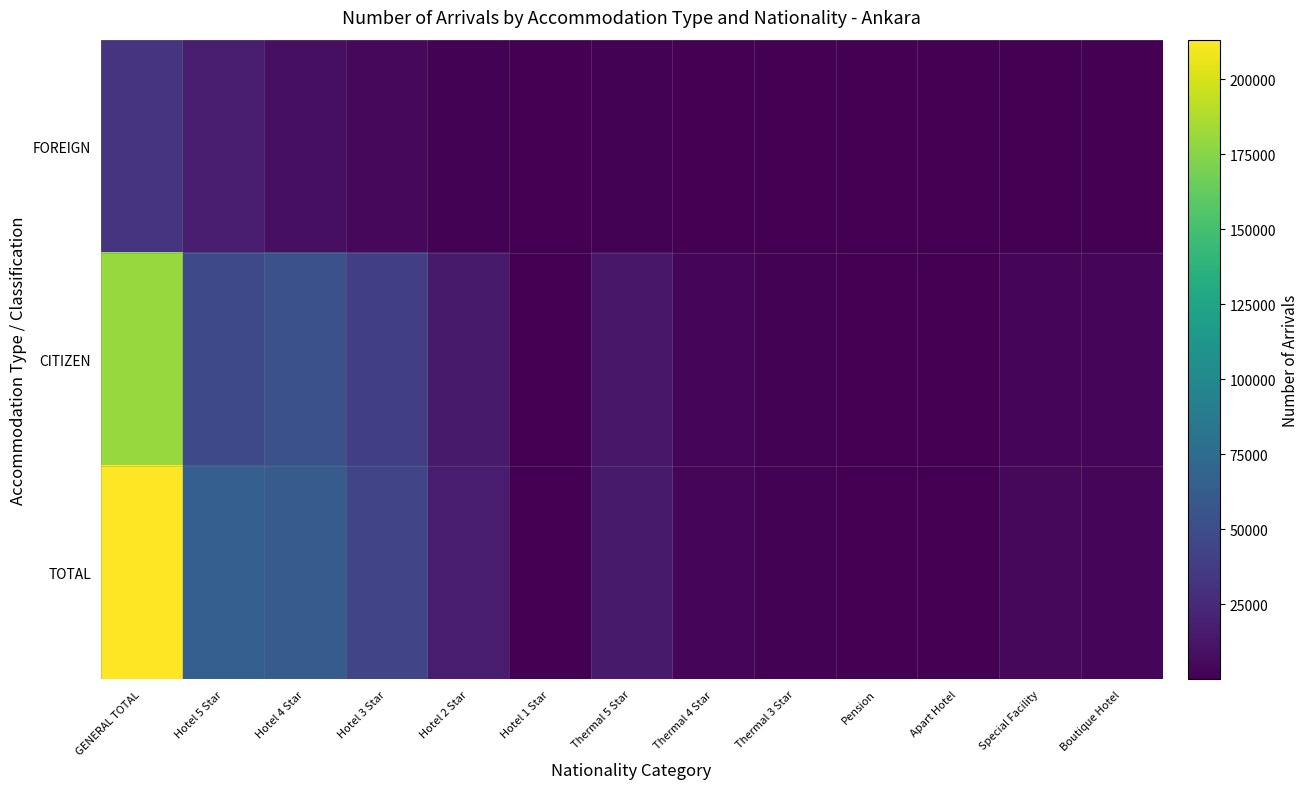

At how many categories does at least one series exceed 84501?

1